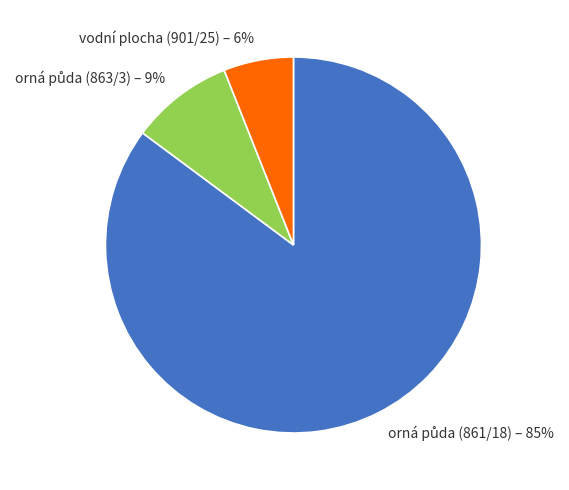

Is there a majority slice in this chart?

Yes